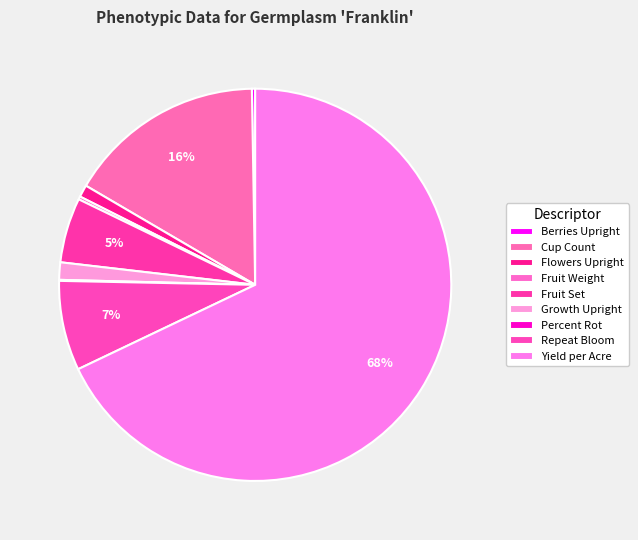

Is the sum of Repeat Bloom and Cup Count greater than half?

No